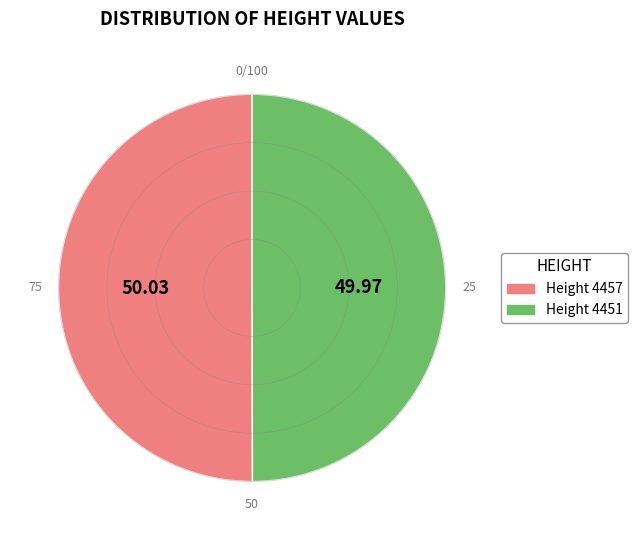

Is there any slice that represents more than half of the pie?

Yes